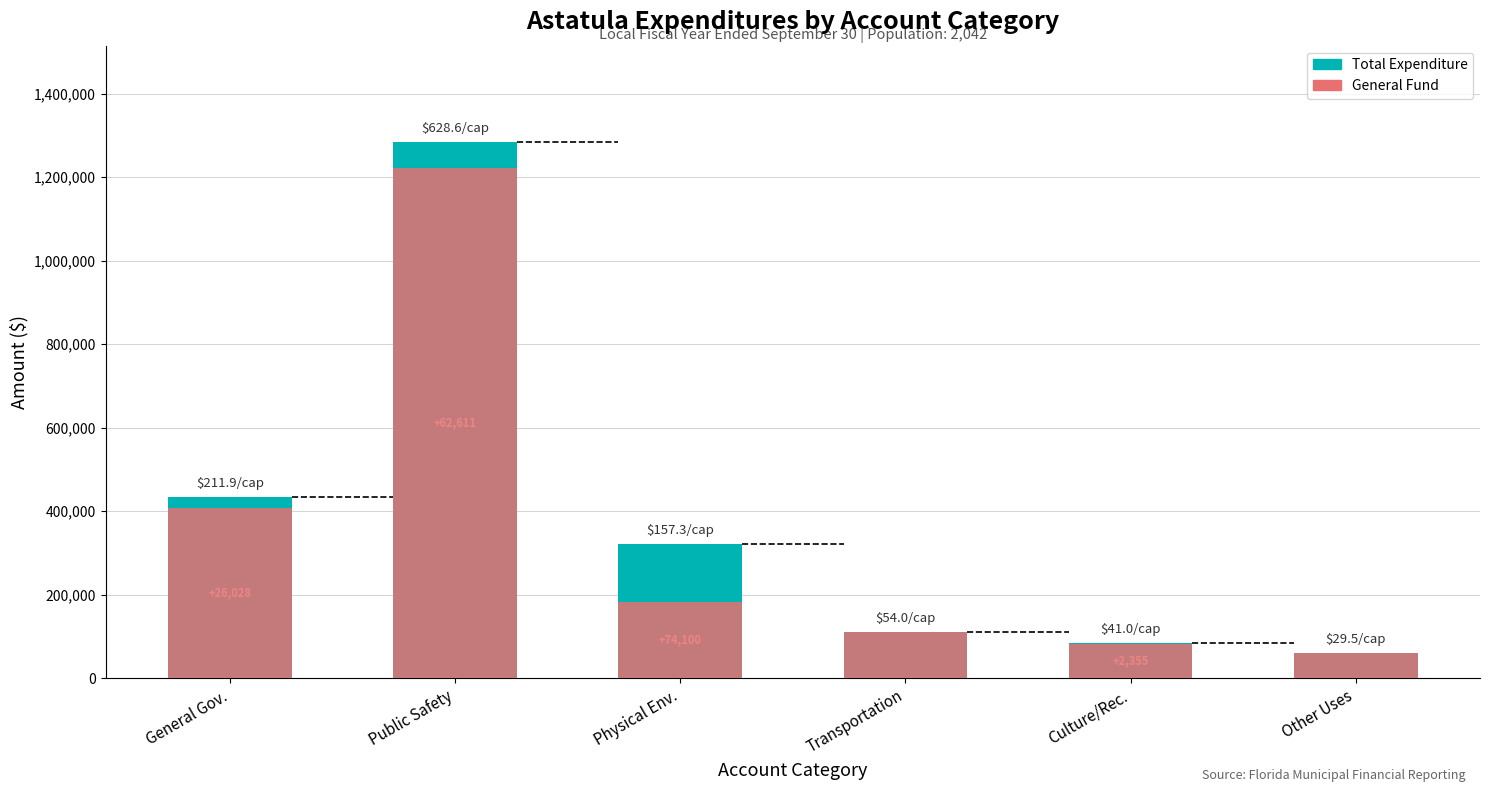

Which series has the largest total across all categories?

Total